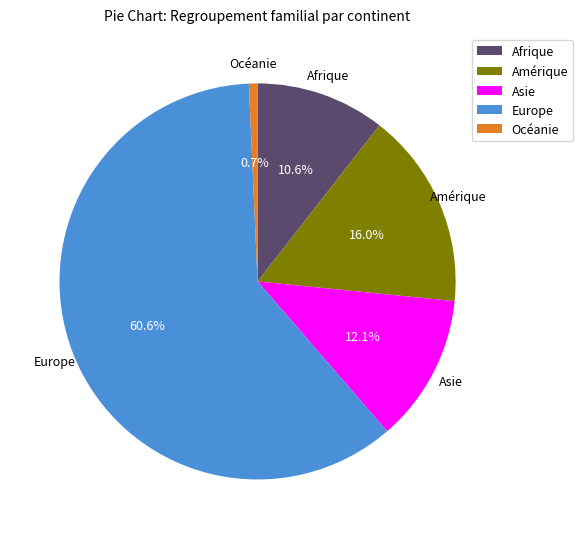

What is the smallest slice in the pie chart?

Océanie